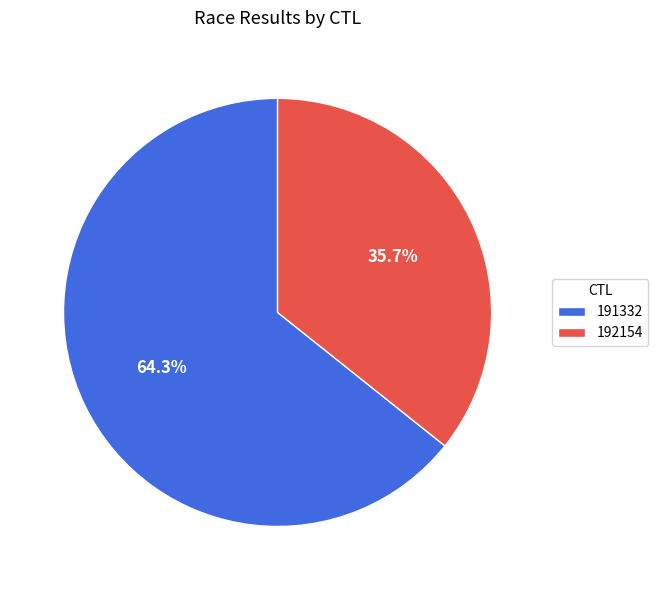

Does any single category account for the majority?

Yes